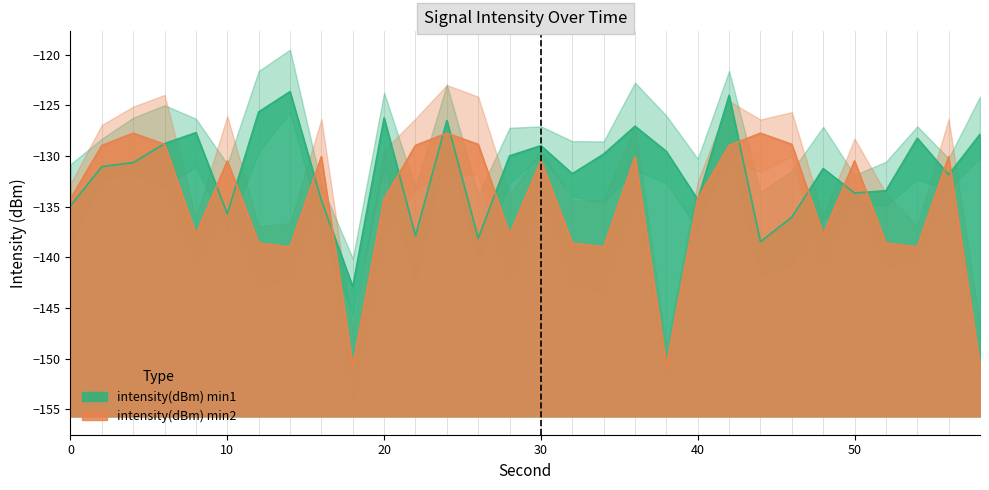

How many data points in intensity(dBm) min2 are less than -130?

21